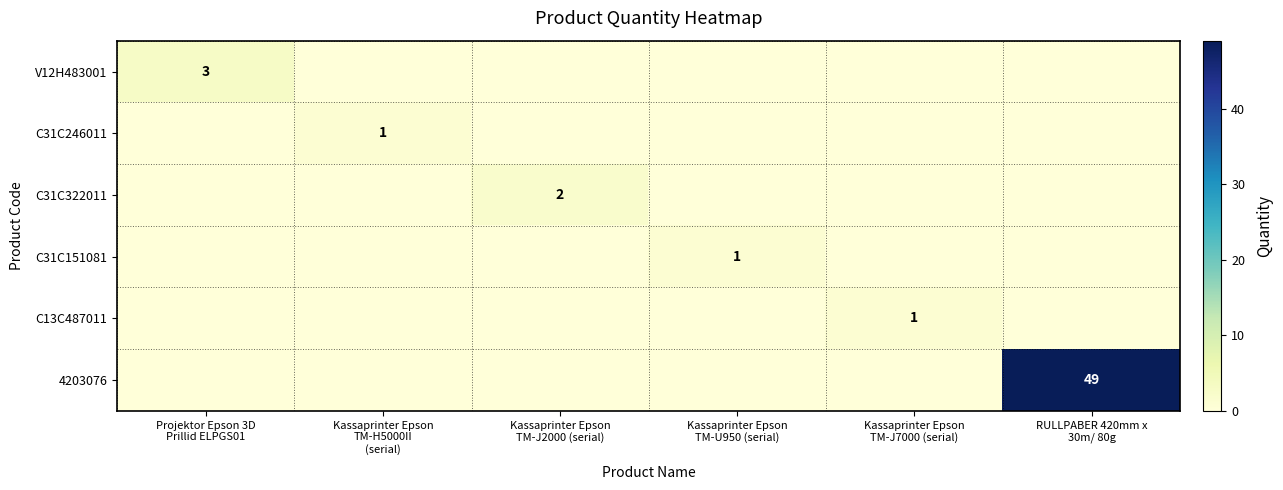

What is the maximum value shown in the chart?

49